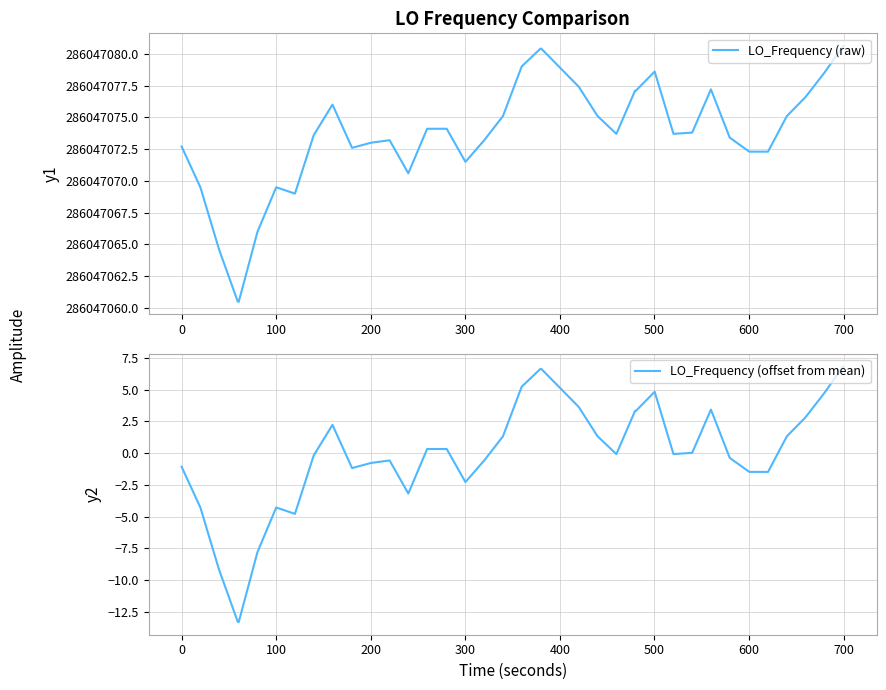

The LO_Frequency (offset from mean) series shows -0.4 at 0. True or false?

False